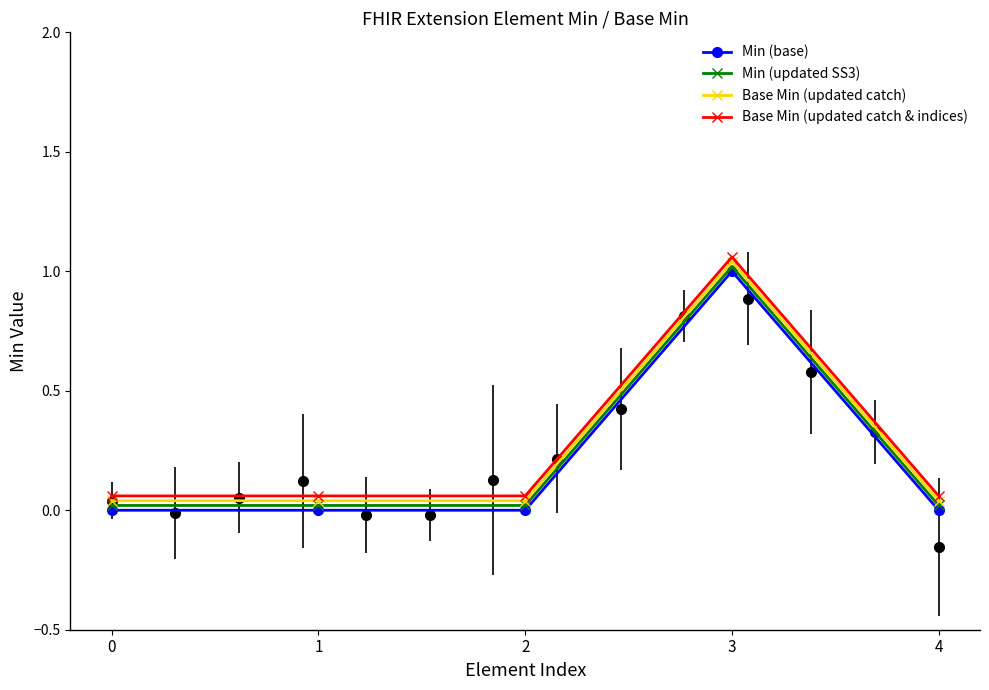

True or false: Base Min (updated catch) and Min (updated SS3) intersect in this chart.

False